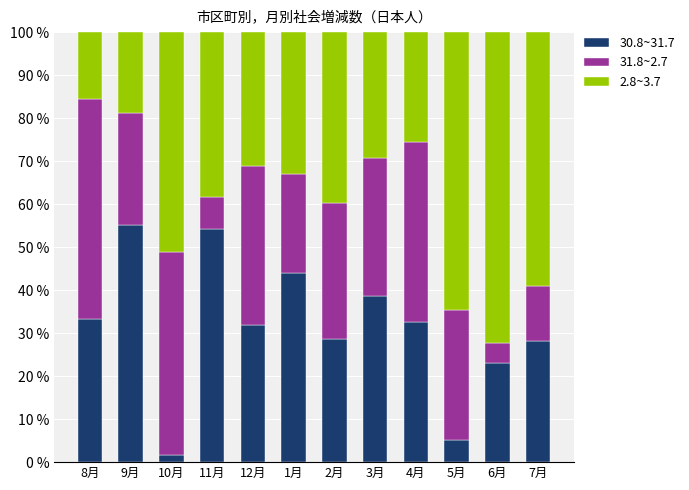

The 30.8~31.7 series shows 37.2 at 7月. True or false?

False